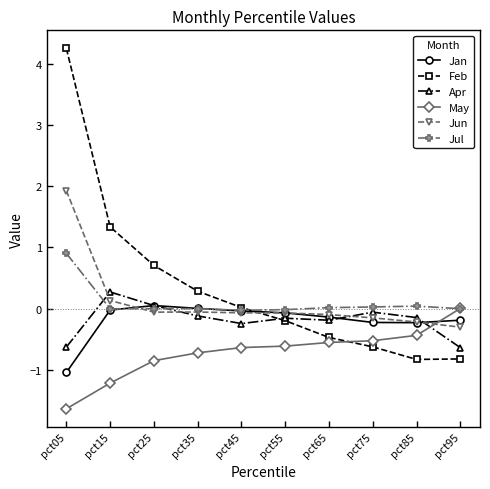

What is the value of the Apr point at the 5th from the left?

-0.2